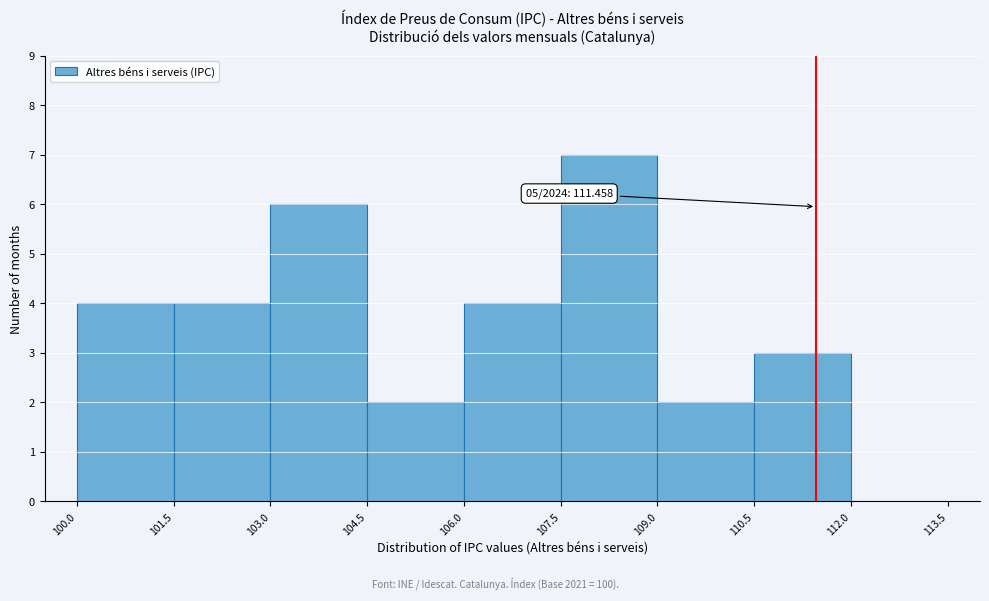

Over which range of the x-axis is the bar tallest?

107.5 to 109.0